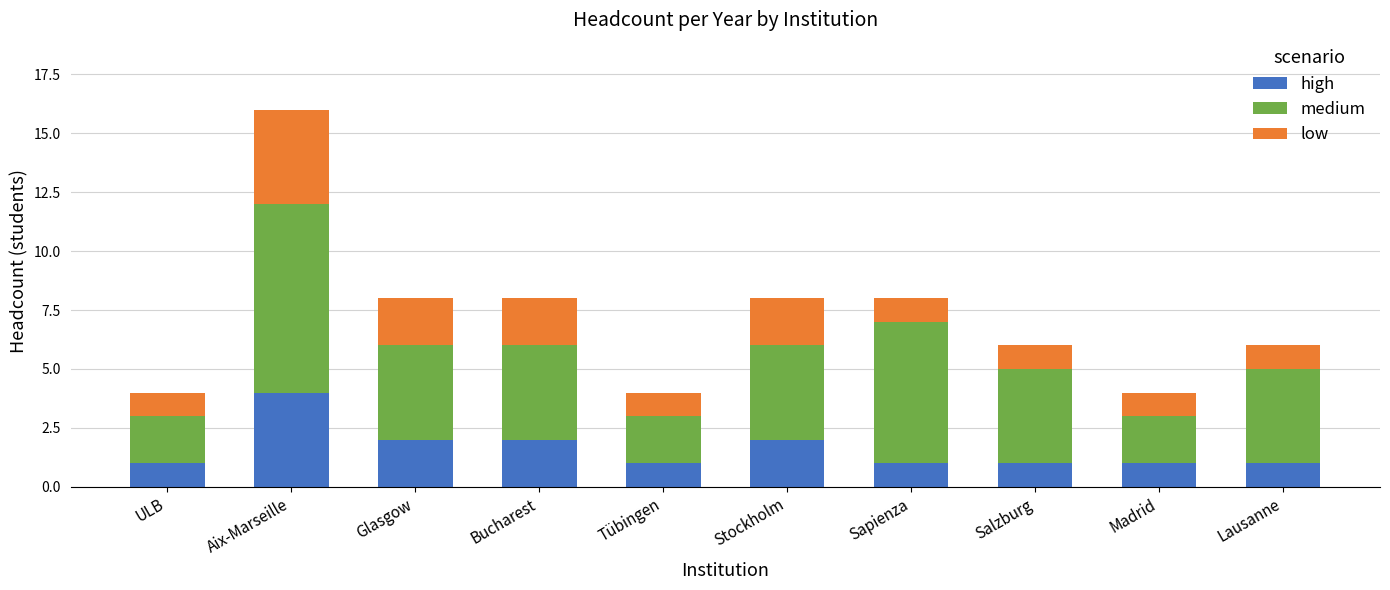

What is the total value across all series at Madrid?

4